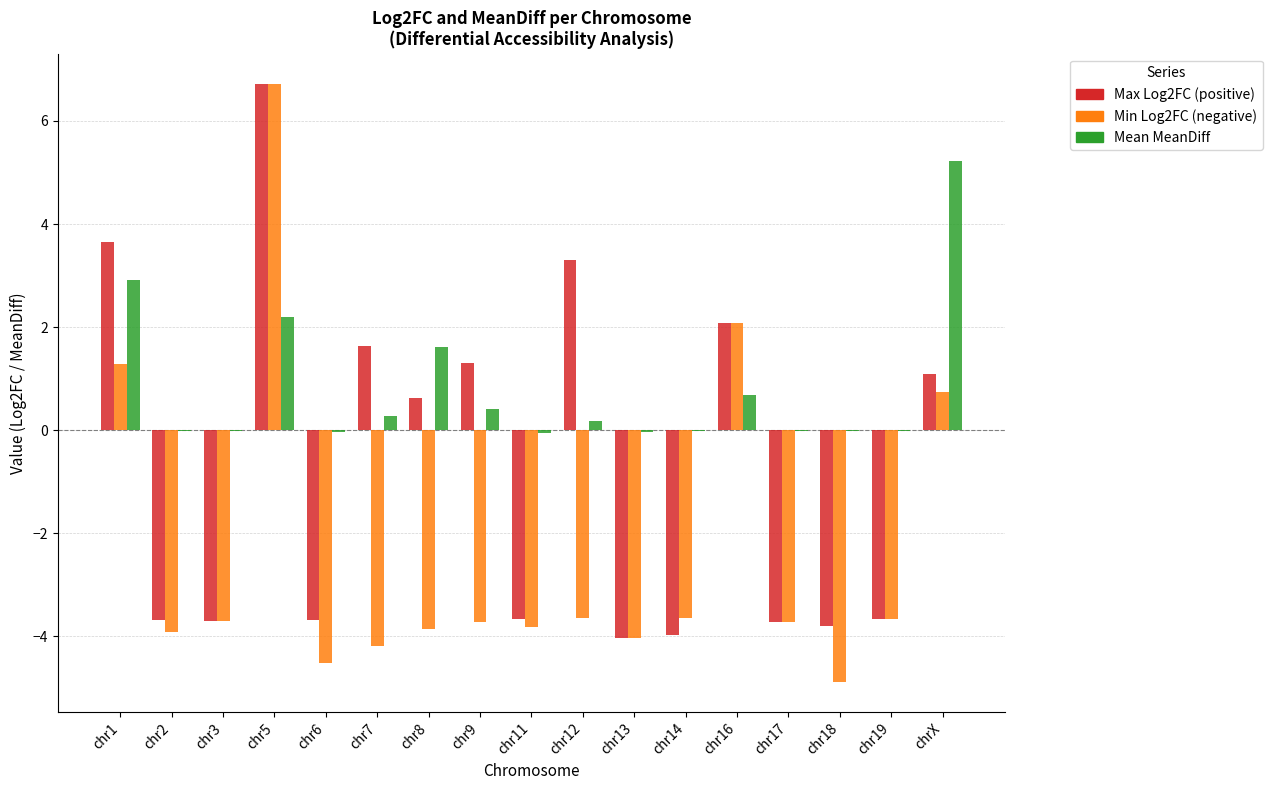

What is the total value across all series at chr16?

4.8